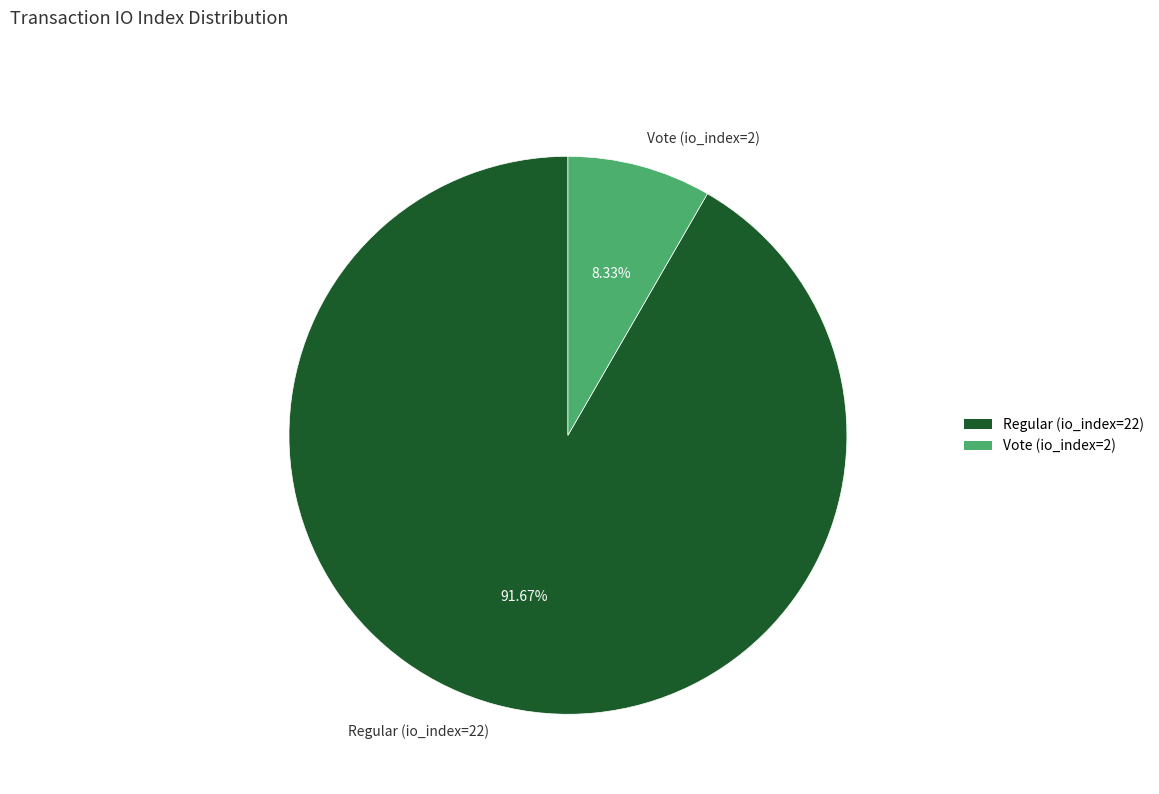

Rank the categories by value from highest to lowest.

Regular (io_index=22), Vote (io_index=2)